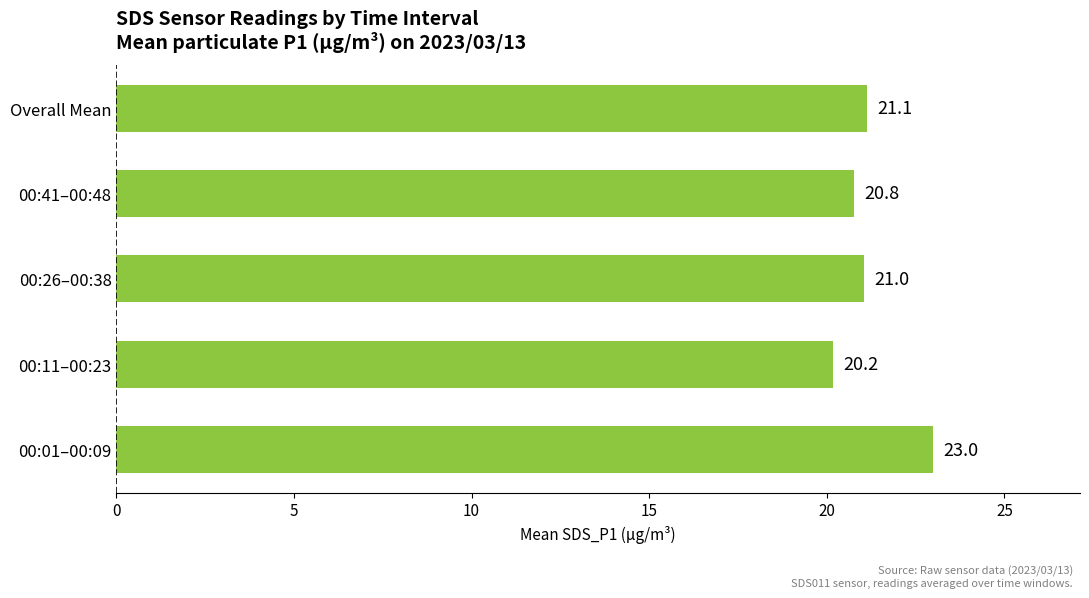

Is it true that the value at 00:26–00:38 is 9.0?

False